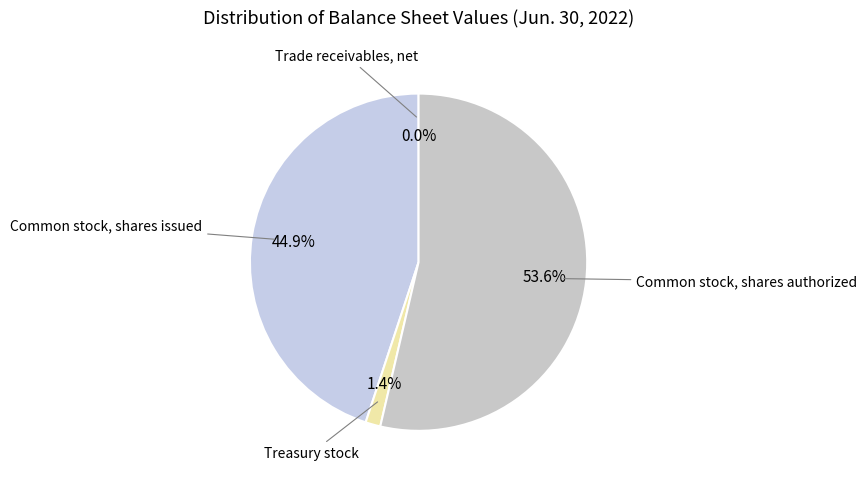

How many segments does this pie chart have?

4